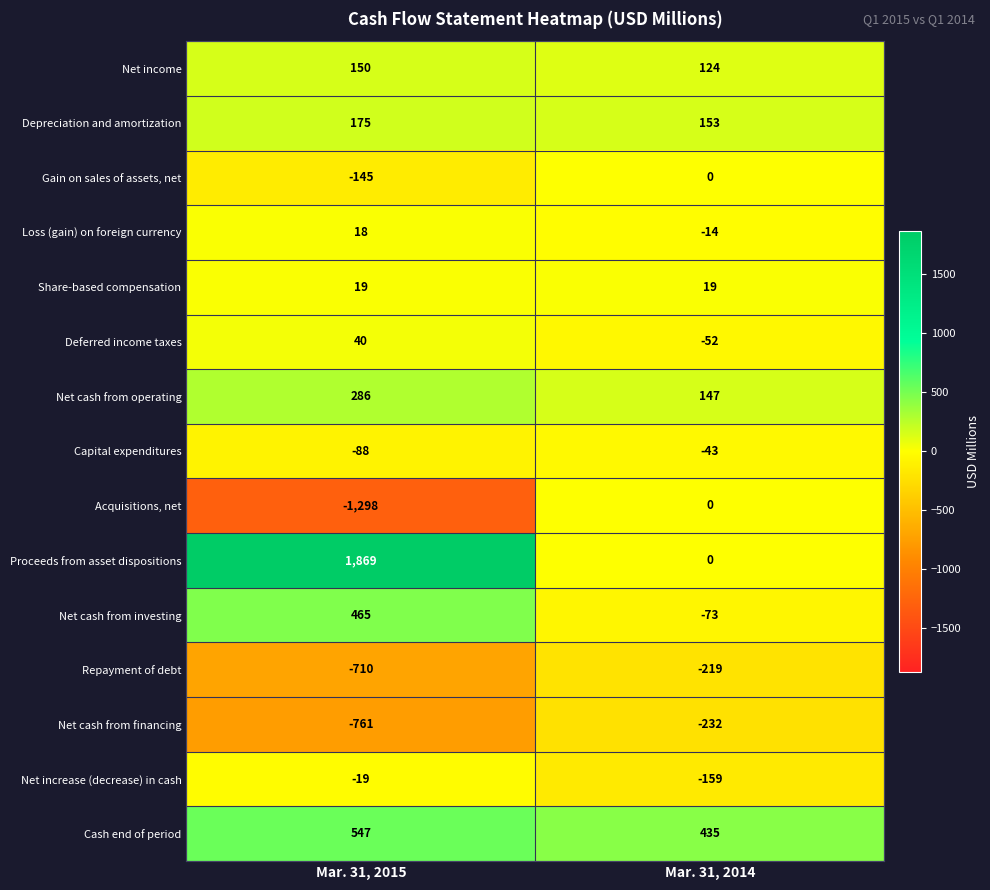

Reading left to right, what are all the values shown in this chart?

Net income: 150	124
Depreciation and amortization: 175	153
Gain on sales of assets, net: -145	0
Loss (gain) on foreign currency: 18	-14
Share-based compensation: 19	19
Deferred income taxes: 40	-52
Net cash from operating: 286	147
Capital expenditures: -88	-43
Acquisitions, net: -1298	0
Proceeds from asset dispositions: 1869	0
Net cash from investing: 465	-73
Repayment of debt: -710	-219
Net cash from financing: -761	-232
Net increase (decrease) in cash: -19	-159
Cash end of period: 547	435